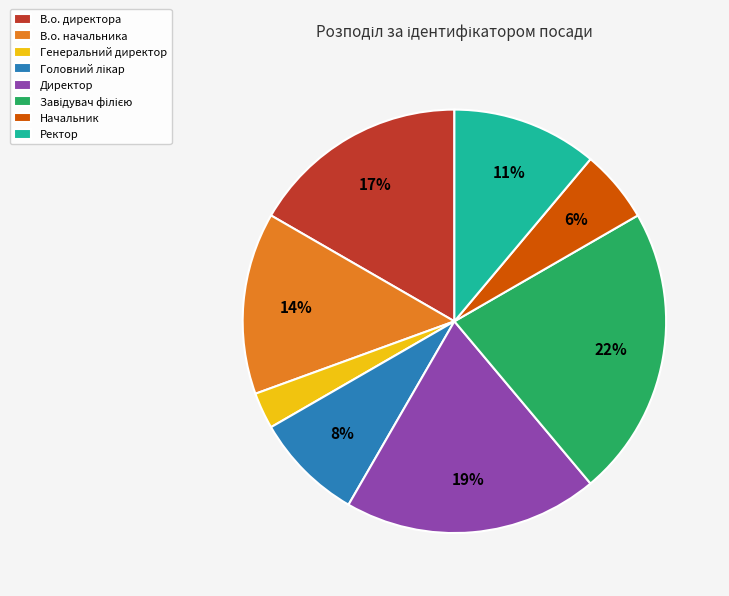

Is the sum of Директор and В.о. начальника greater than half?

No